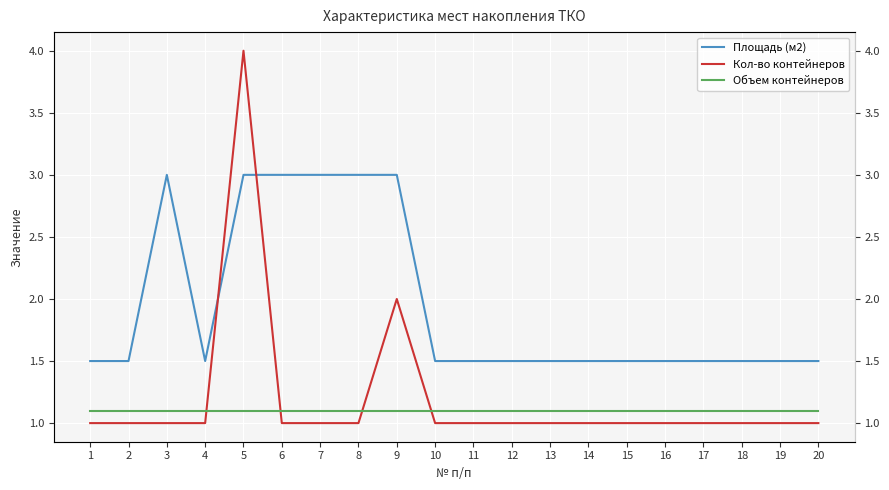

List the series in order of their peak value, lowest first.

Объем контейнеров, Площадь (м2), Кол-во контейнеров